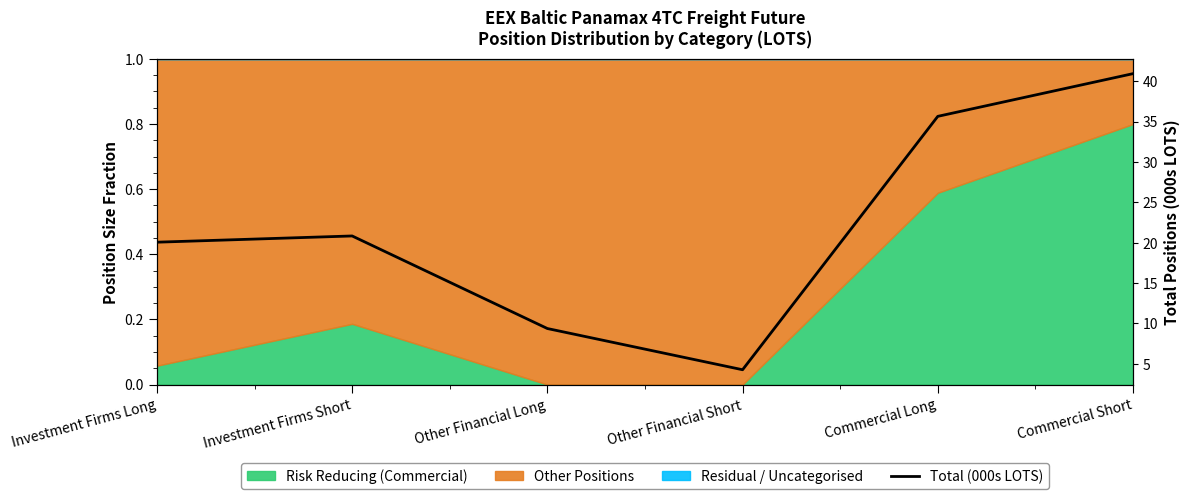

True or false: the data shows 40.9 at Commercial Short.

True